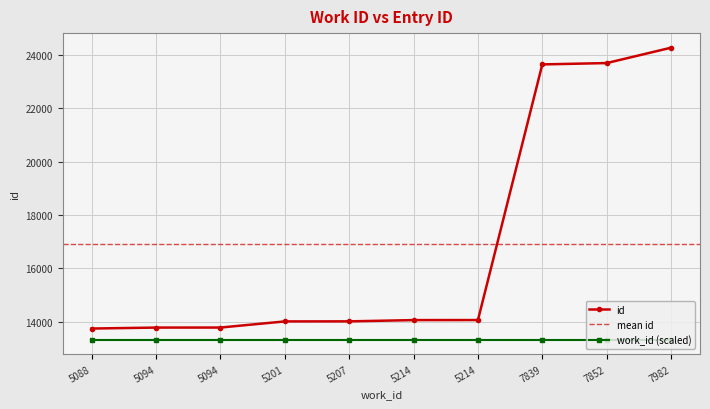

Where is the data nearest to the value 19004?

7839